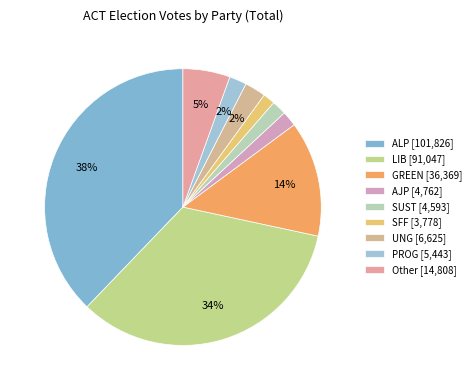

Count the number of slices in the pie.

9